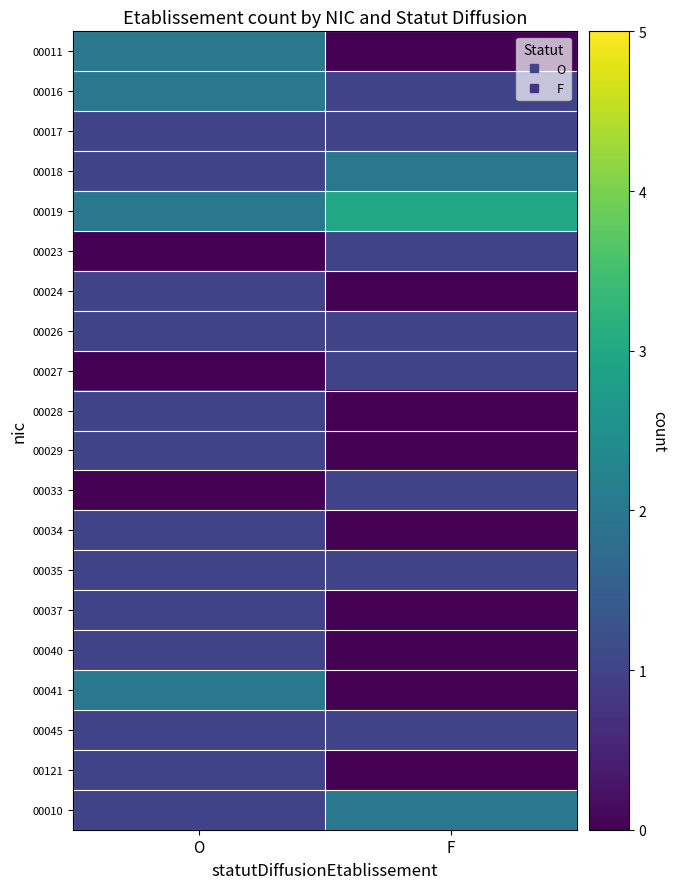

How many categories are shown in the chart?

2